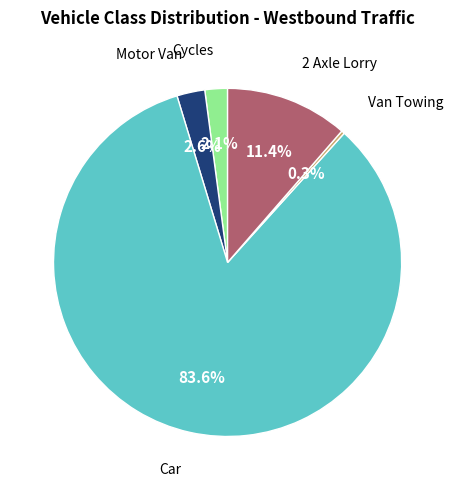

Is there a majority slice in this chart?

Yes